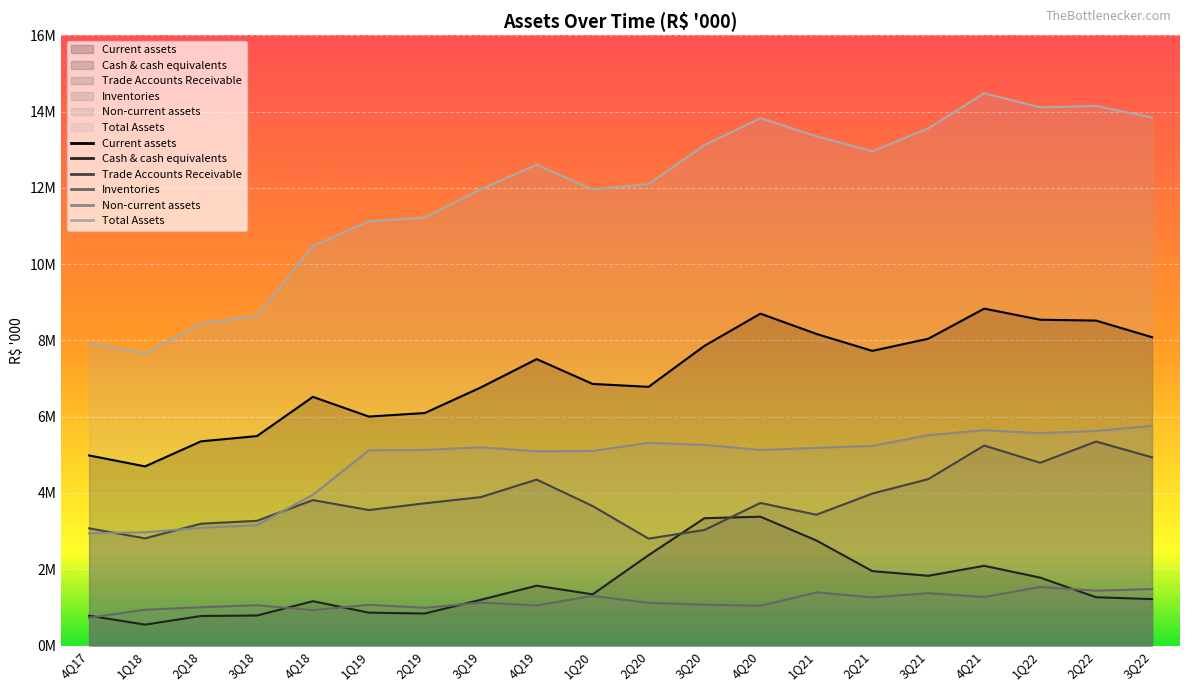

At which category does Current assets reach its first local valley?

1Q18